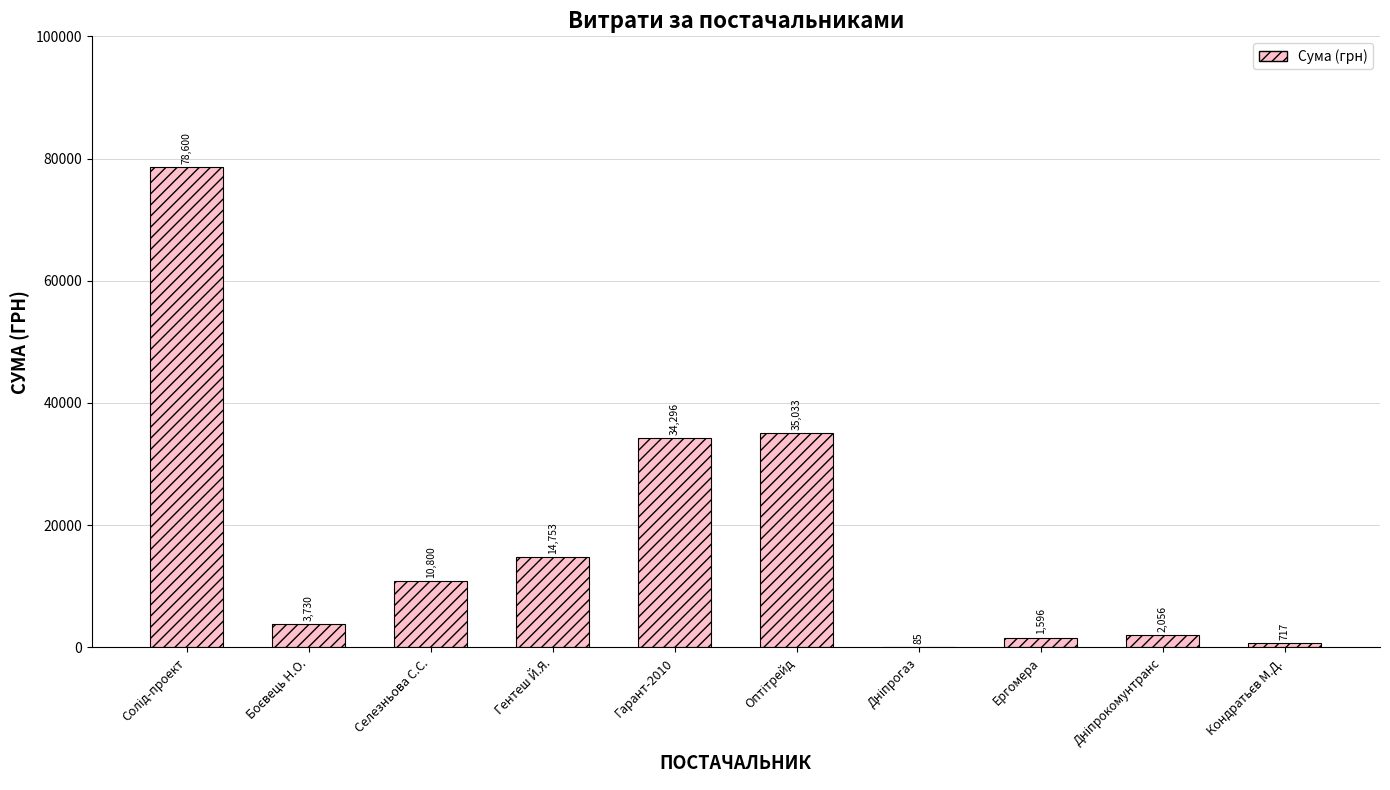

Are the bars horizontal?

No